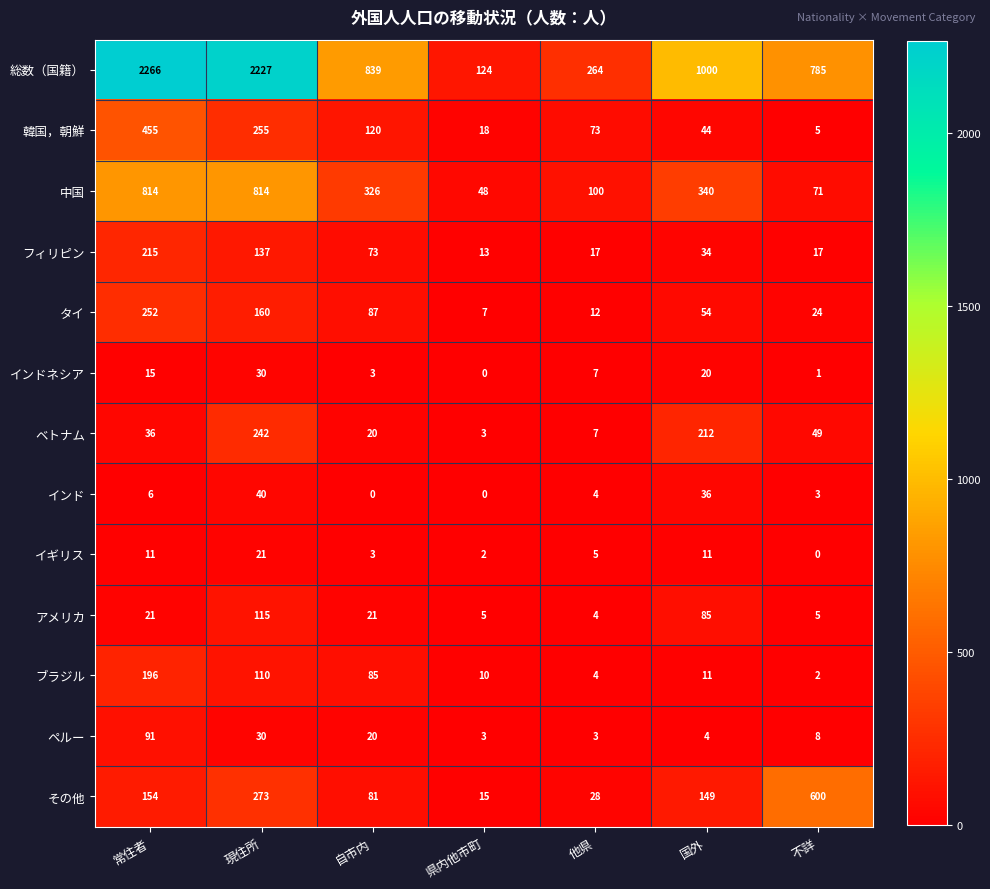

Which series has the widest spread of values?

総数（国籍）